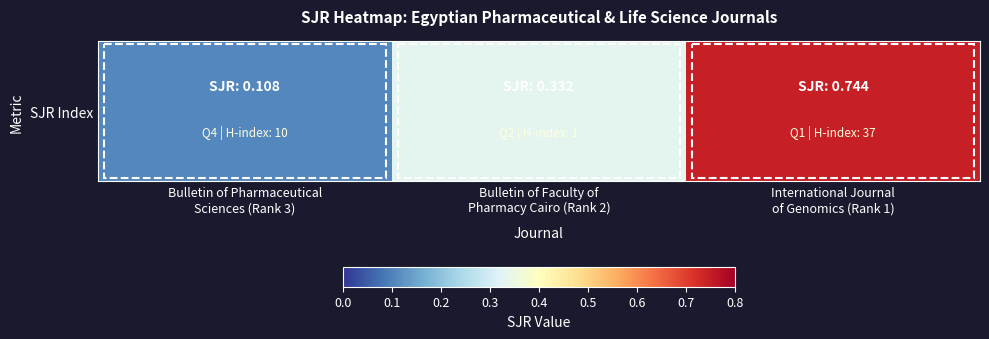

Count the number of data series in this chart.

1